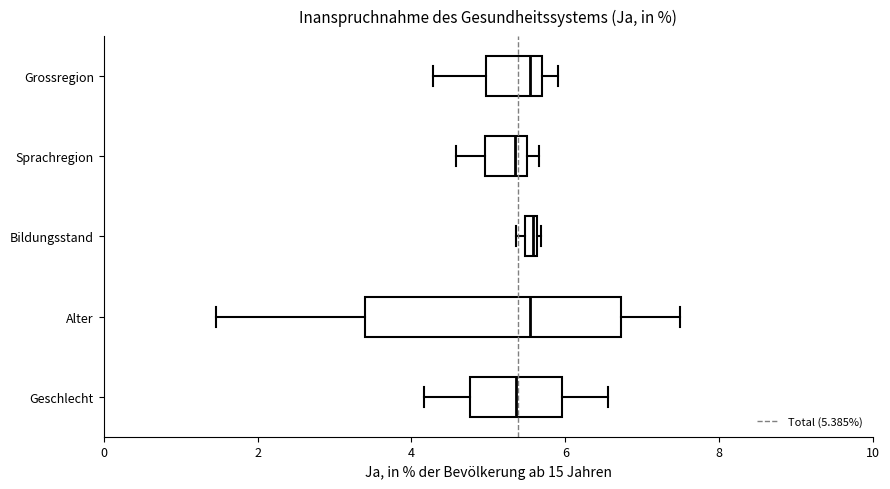

Which box is the widest, from its left edge to its right edge?

Alter